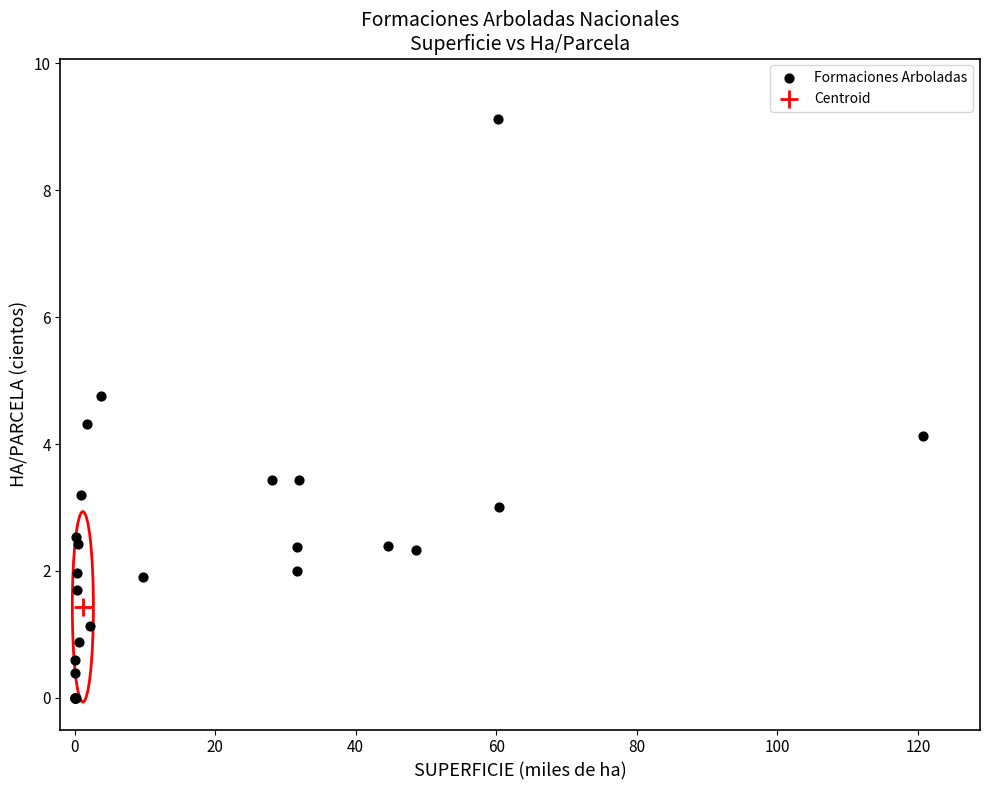

What are all the series names shown in the legend?

Formaciones Arboladas, Centroid